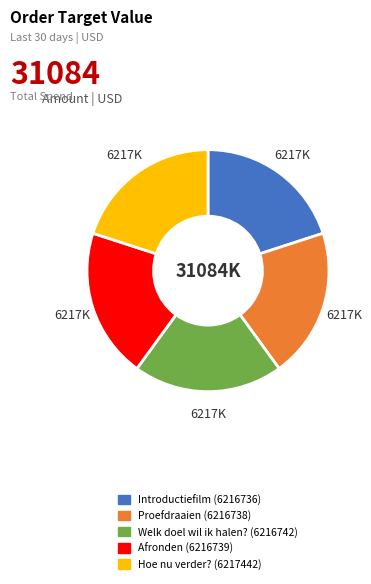

Is Hoe nu verder? the majority of the pie?

No